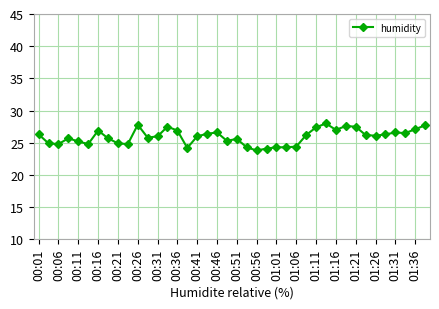

What is the minimum value shown in the chart?

23.8